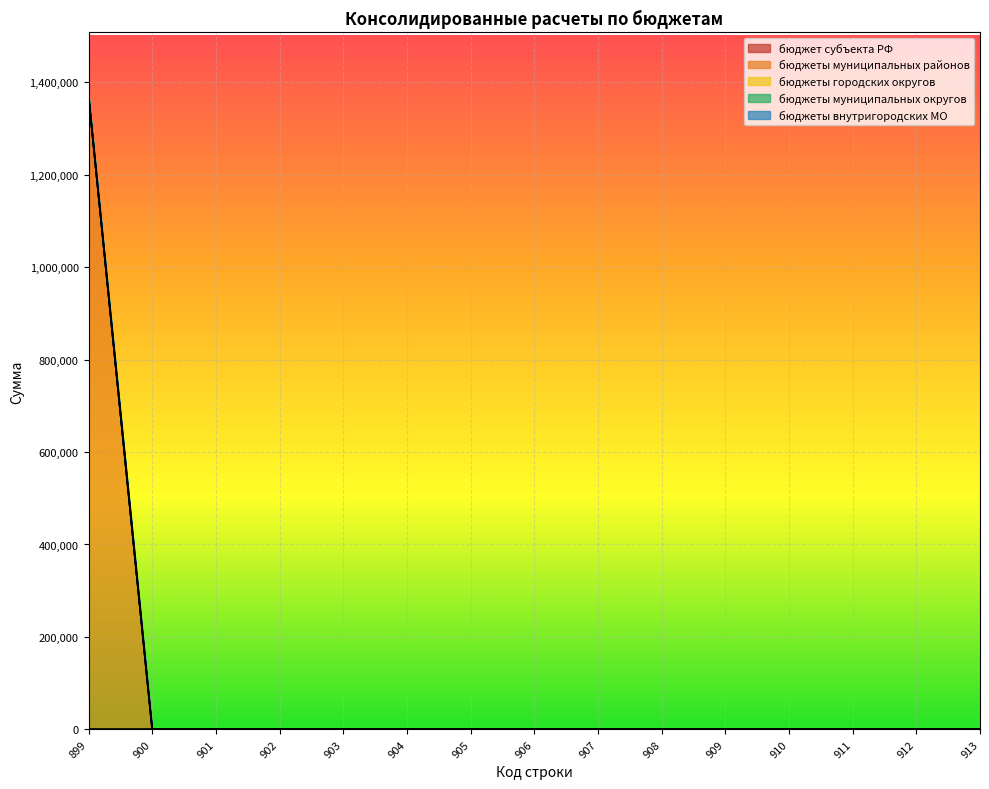

List the labels in order of бюджеты муниципальных районов value, smallest first.

900, 901, 902, 903, 904, 905, 906, 907, 908, 909, 910, 911, 912, 913, 899